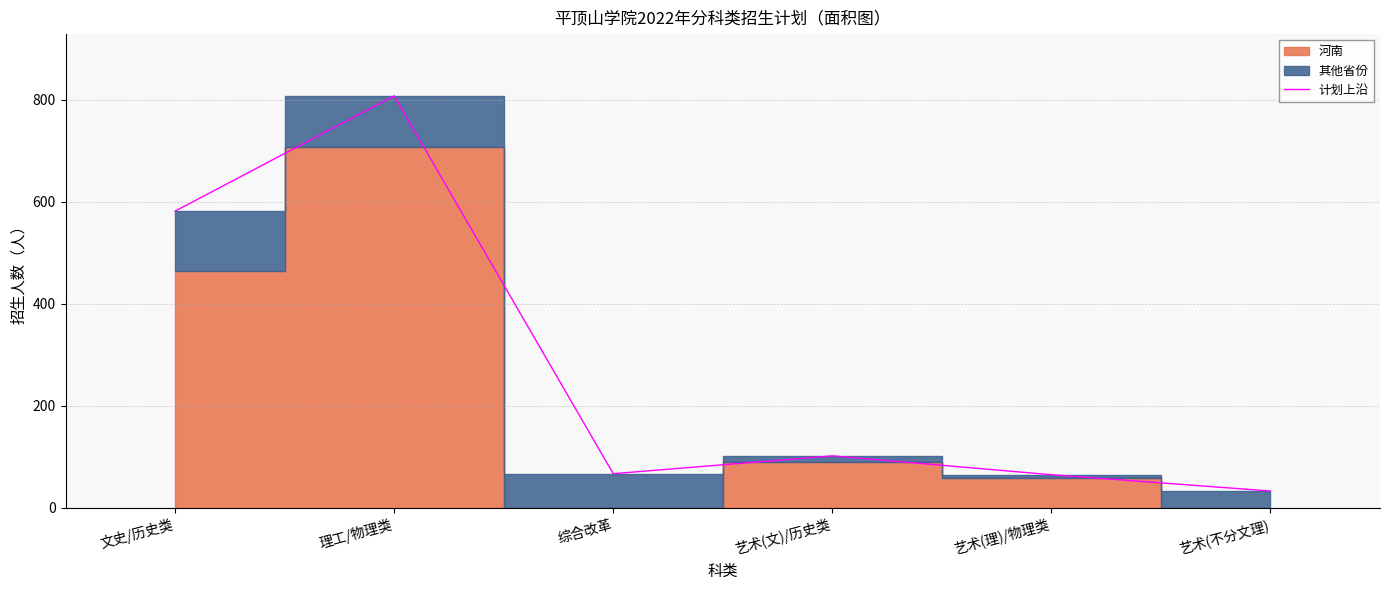

How many data points are above 102?

2